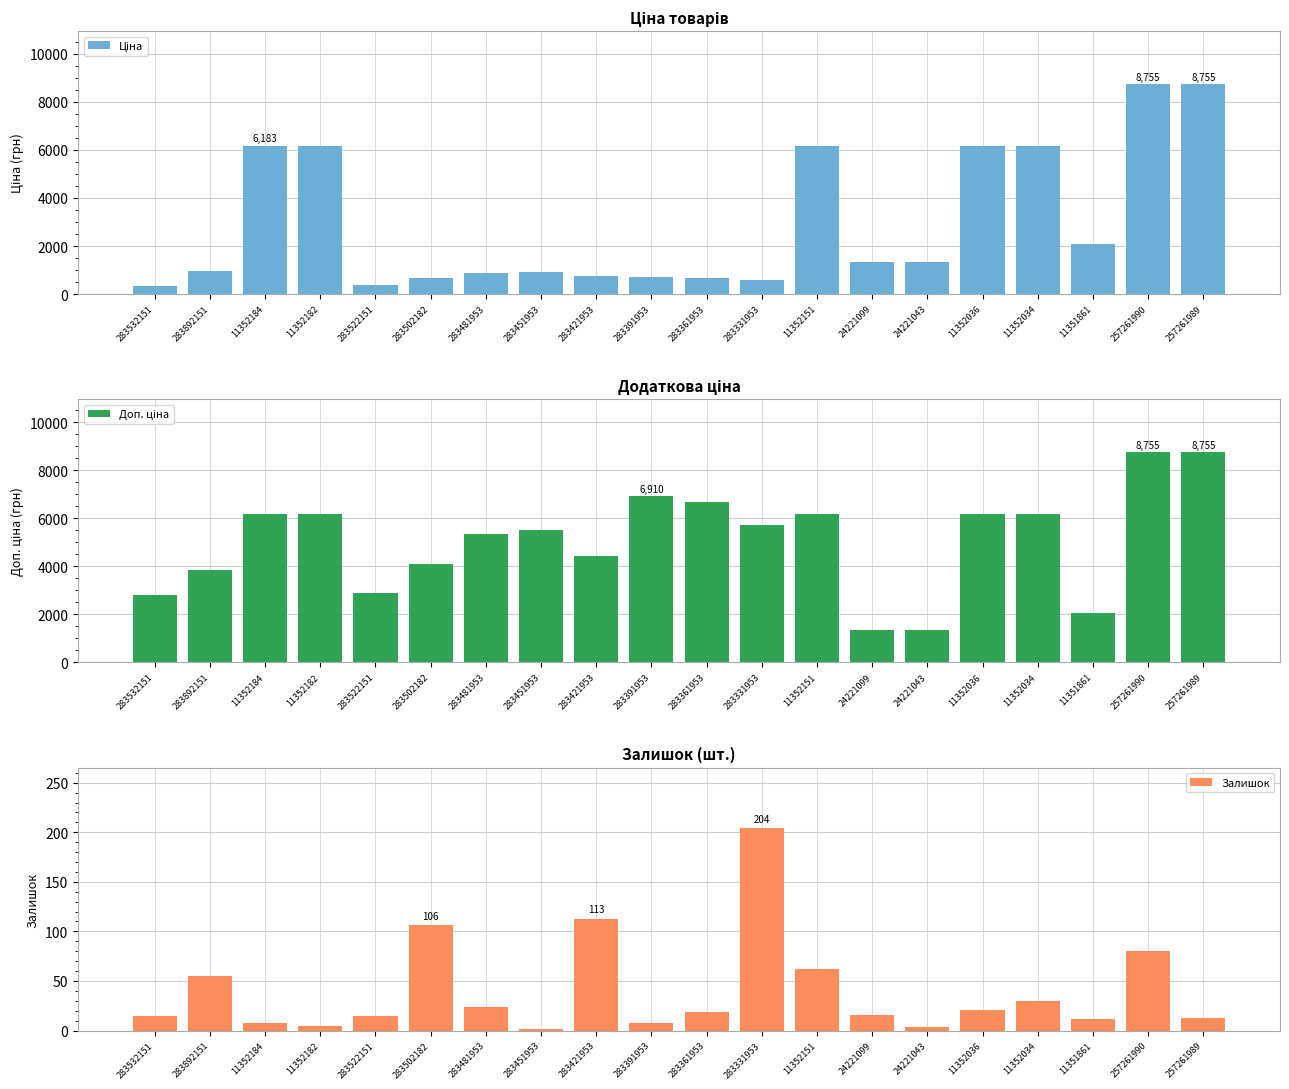

What position from the right is 283391953?

11